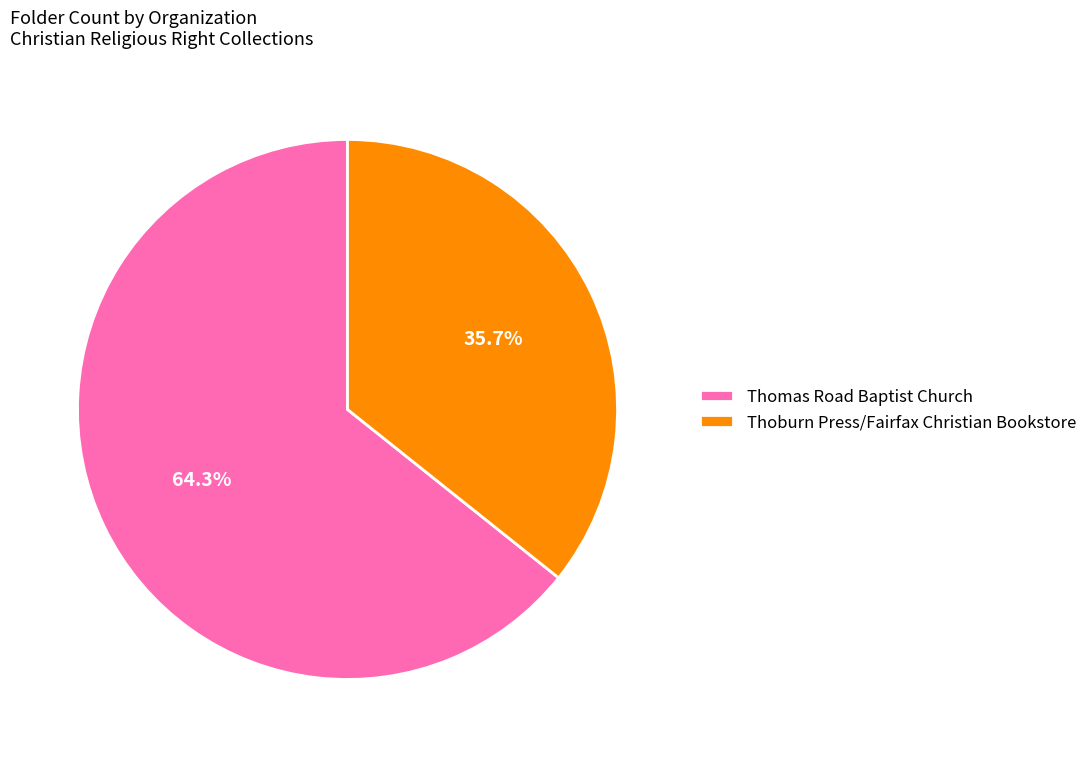

To the nearest percent, what portion does Thomas Road Baptist Church represent?

64%